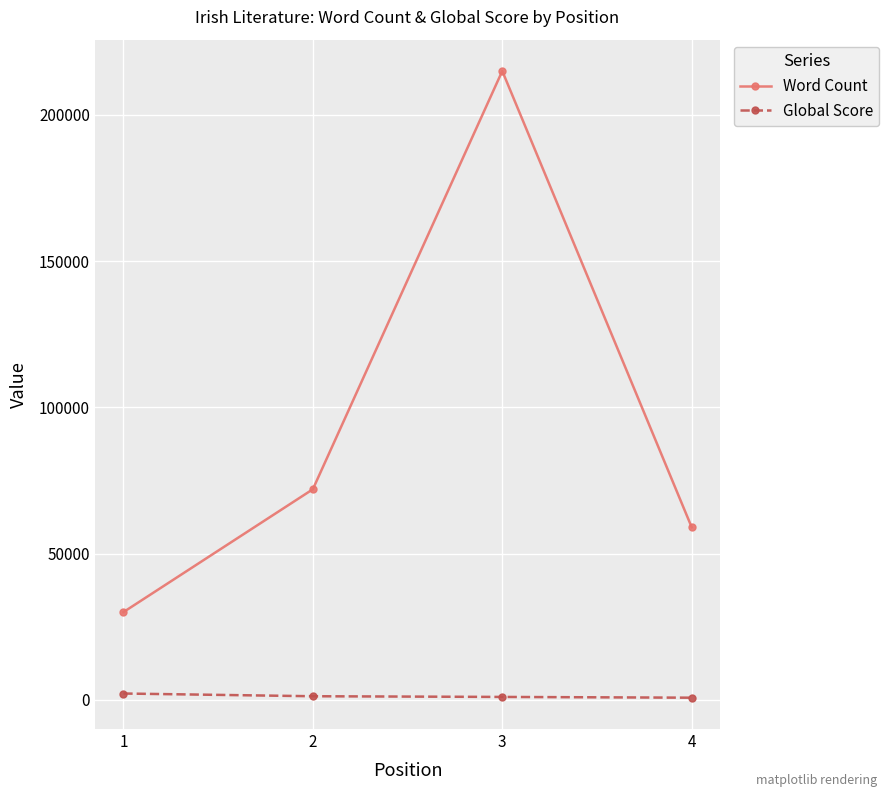

Is the value of Word Count at 3 greater than the value of Global Score at 3?

Yes